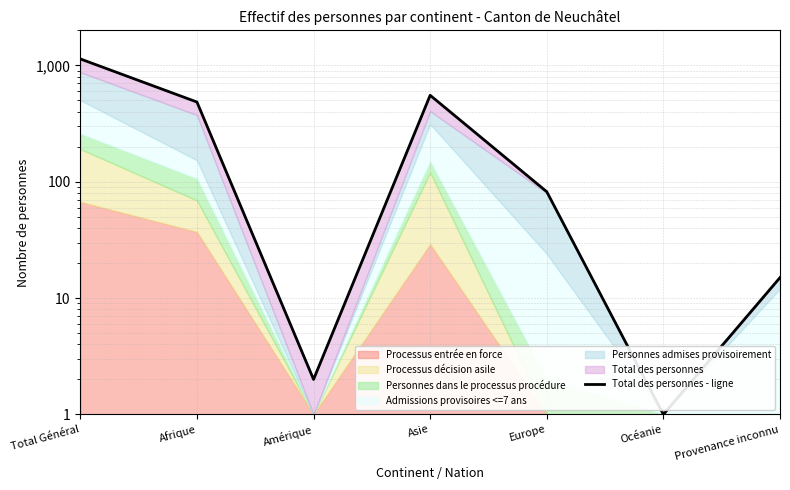

How many interior local valleys (lower than both neighbors) does the data have?

2